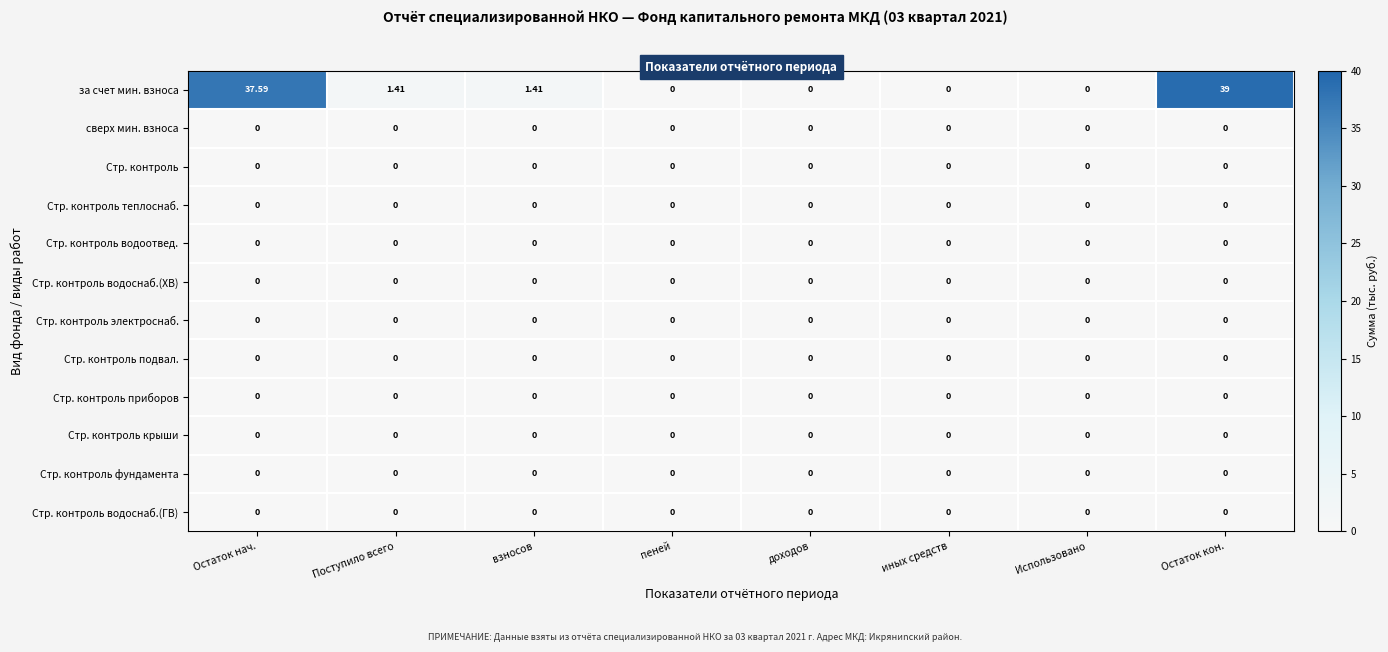

At which category is the sum across all series the highest?

Остаток кон.